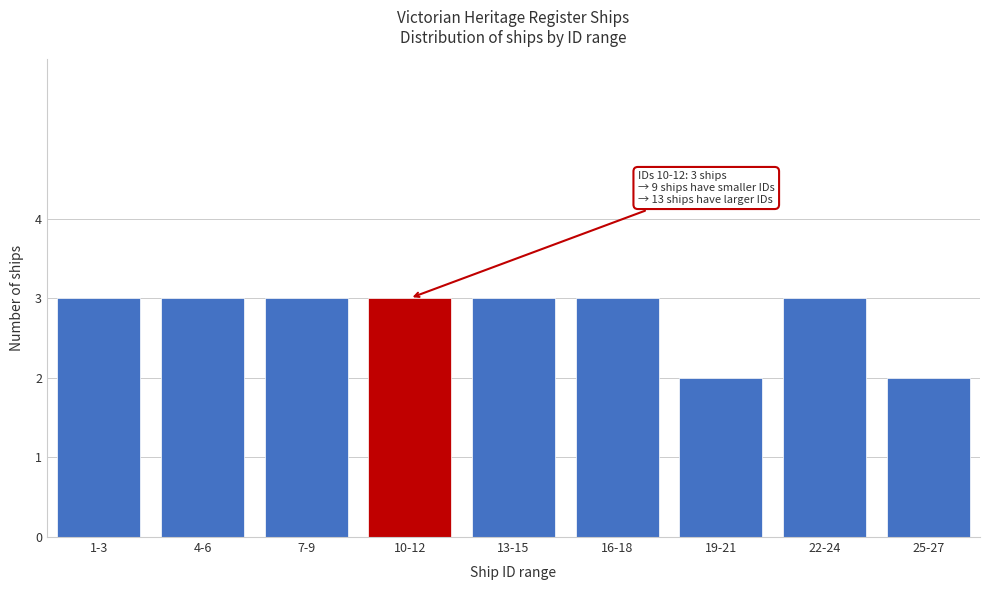

Reading left to right, extract all data points from this chart.

1-3=3	4-6=3	7-9=3	10-12=3	13-15=3	16-18=3	19-21=2	22-24=3	25-27=2